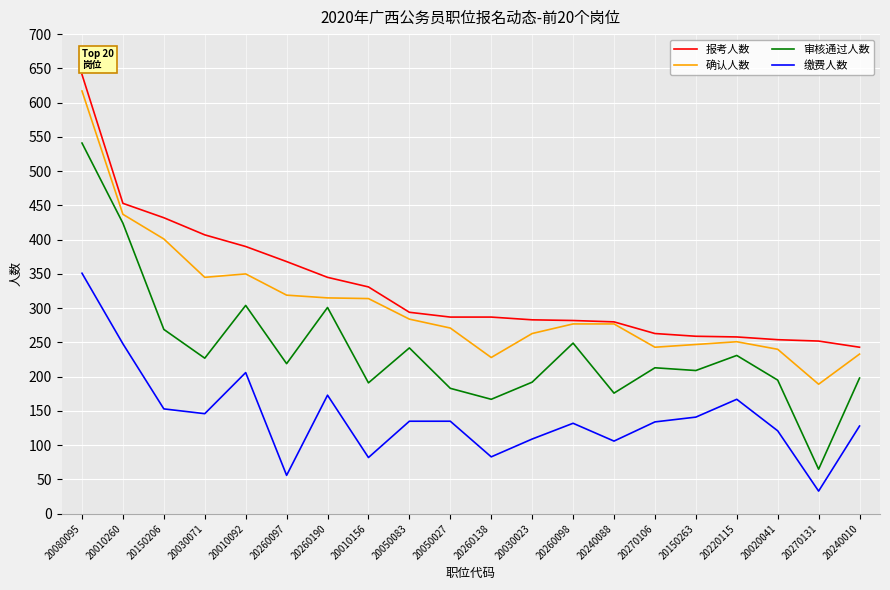

Which category has the highest value across all series?

20080095